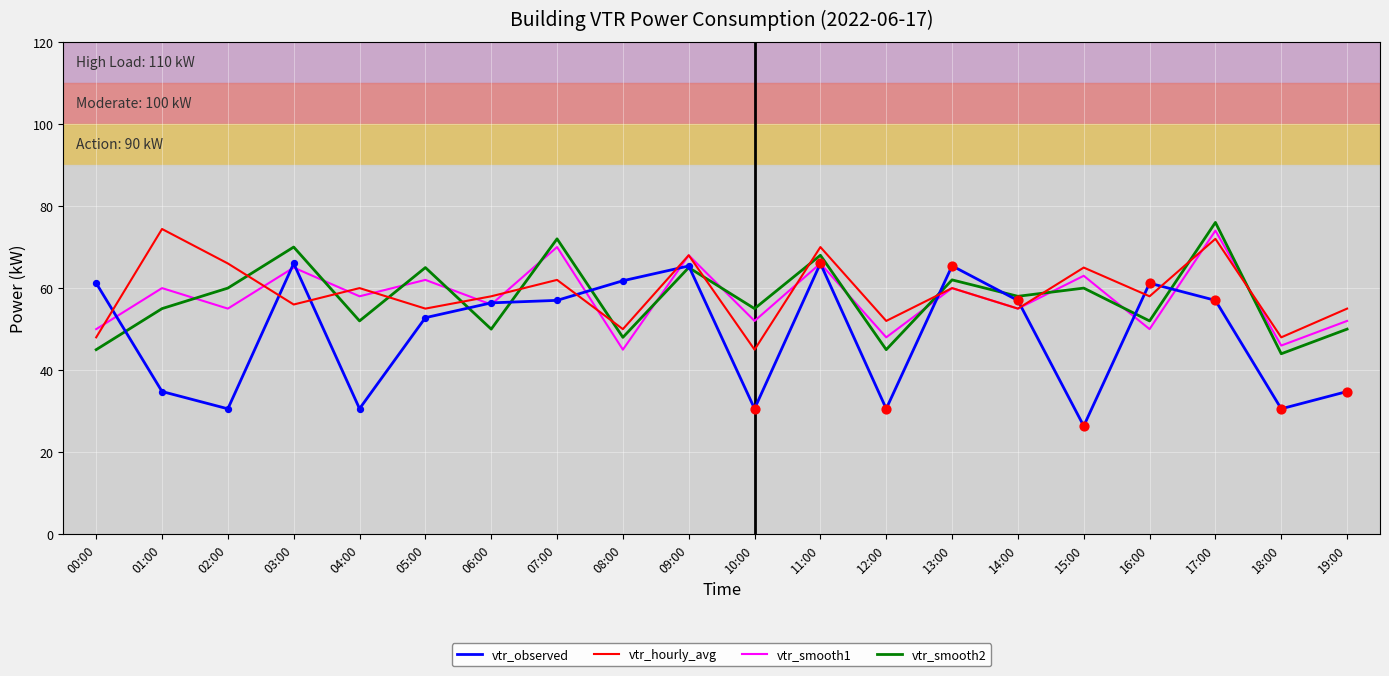

What is the difference between the highest and lowest values at 07:00?

15.0